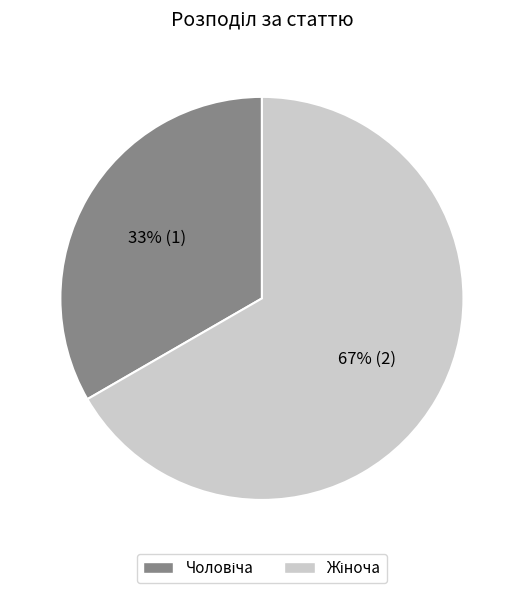

Is there any slice that represents more than half of the pie?

Yes